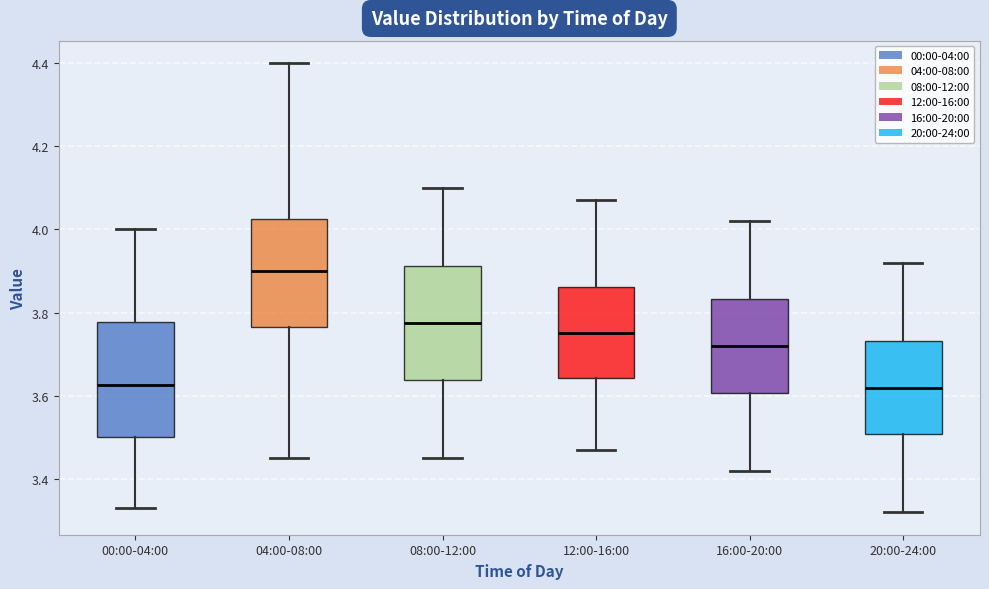

Reading left to right, transcribe this box plot: for each box, give where its median line is, the range the box spans, and where its two whiskers end, as read against the y-axis. The values are not printed on the chart, so give them approximately, as read against the axis.

00:00-04:00: median 3.62, box 3.50 to 3.78, whiskers 3.34 to 4.00
04:00-08:00: median 3.90, box 3.76 to 4.02, whiskers 3.46 to 4.40
08:00-12:00: median 3.78, box 3.64 to 3.92, whiskers 3.46 to 4.10
12:00-16:00: median 3.76, box 3.64 to 3.86, whiskers 3.48 to 4.08
16:00-20:00: median 3.72, box 3.60 to 3.84, whiskers 3.42 to 4.02
20:00-24:00: median 3.62, box 3.50 to 3.74, whiskers 3.32 to 3.92